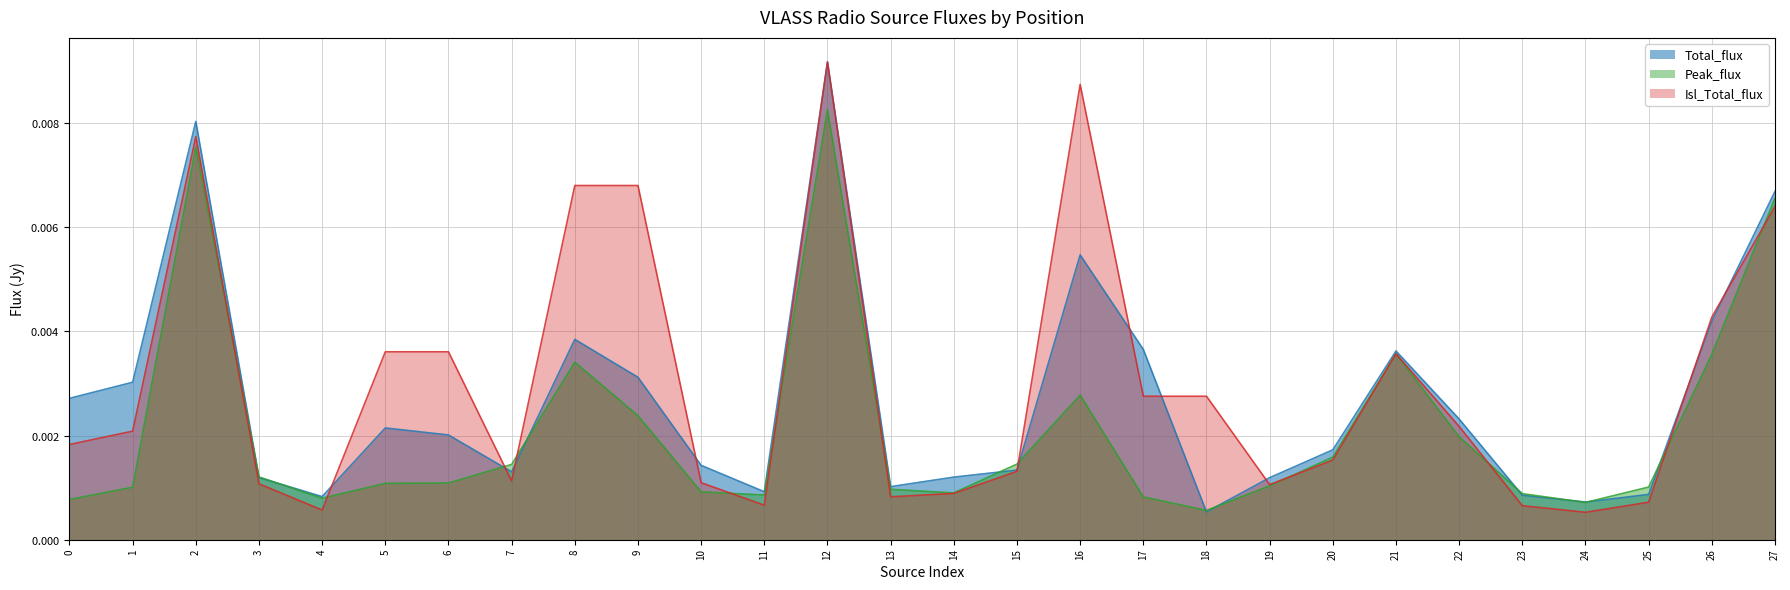

How many interior local peaks does the Total_flux series have?

6